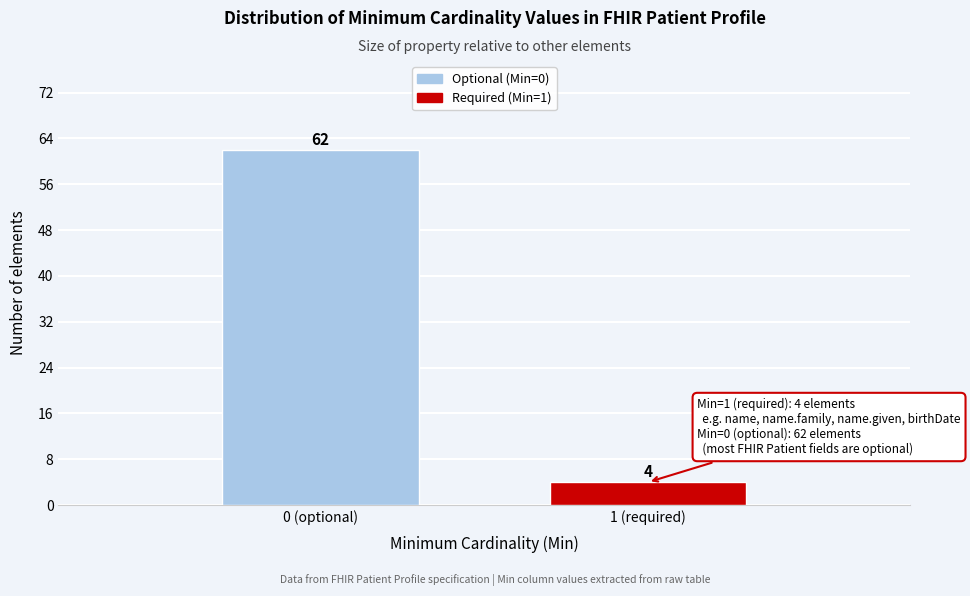

Reading left to right, what are all the values shown in this chart?

62	4